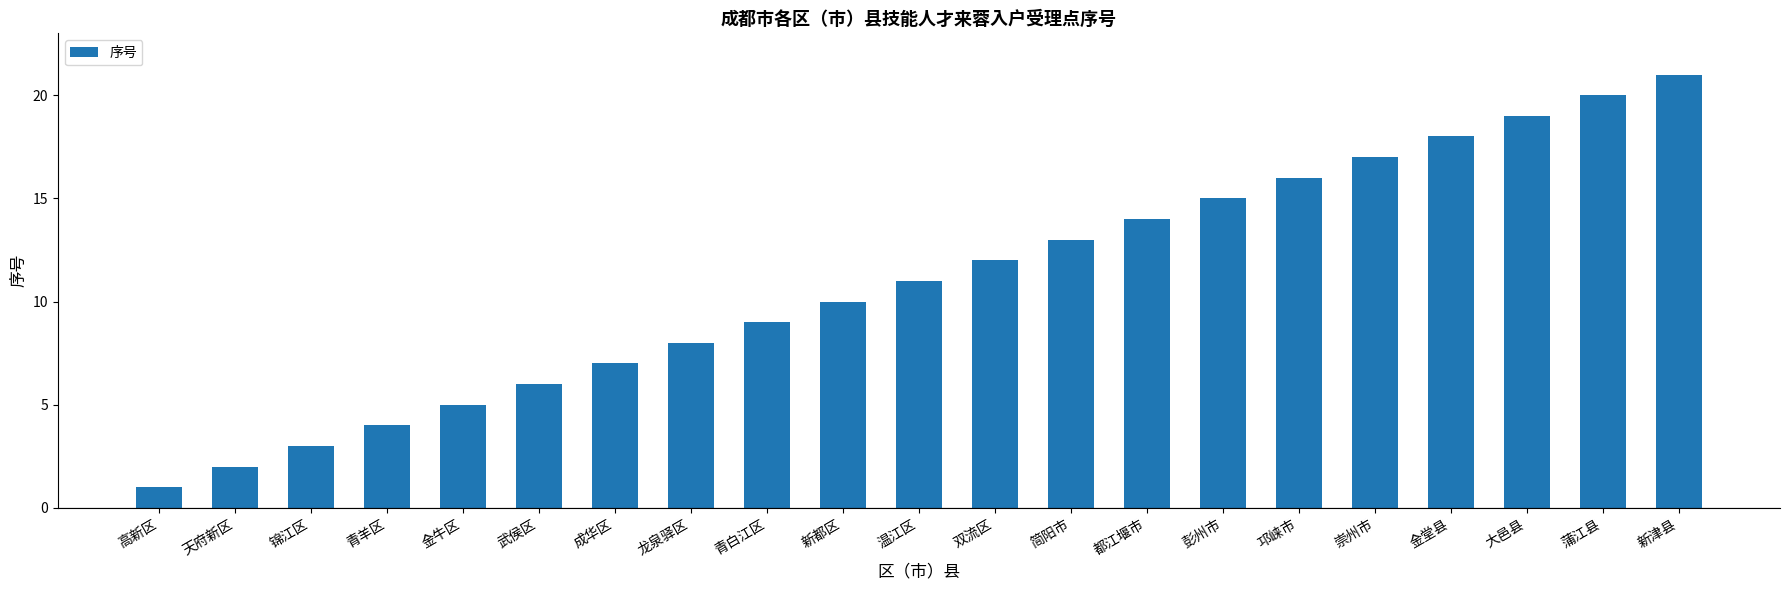

What position from the right is 蒲江县?

2